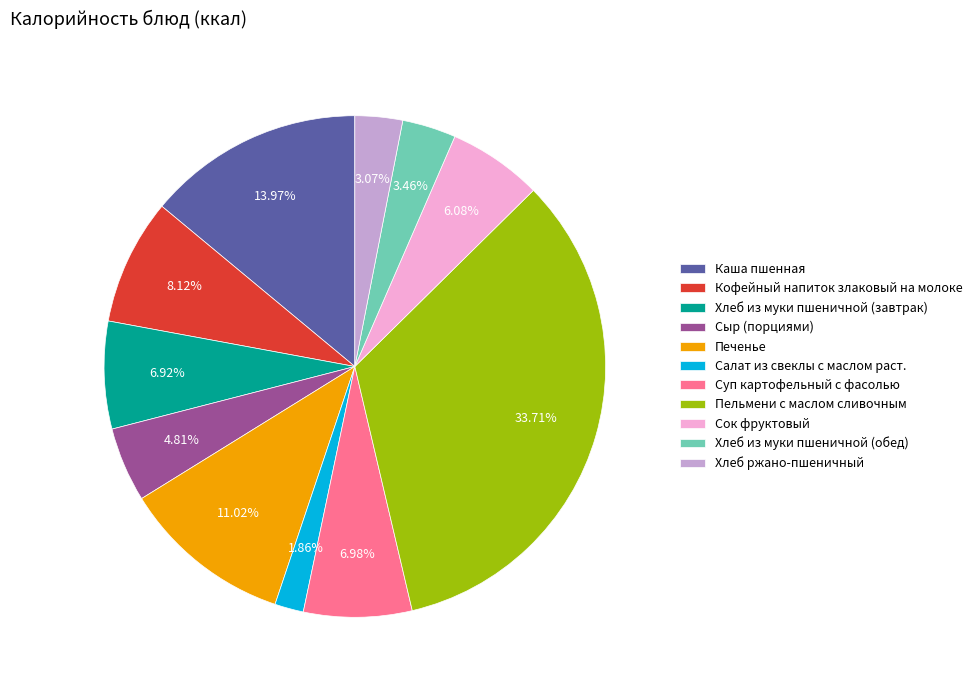

To the nearest percent, what is the combined percentage of Хлеб из муки пшеничной (обед) and Хлеб из муки пшеничной (завтрак)?

10%